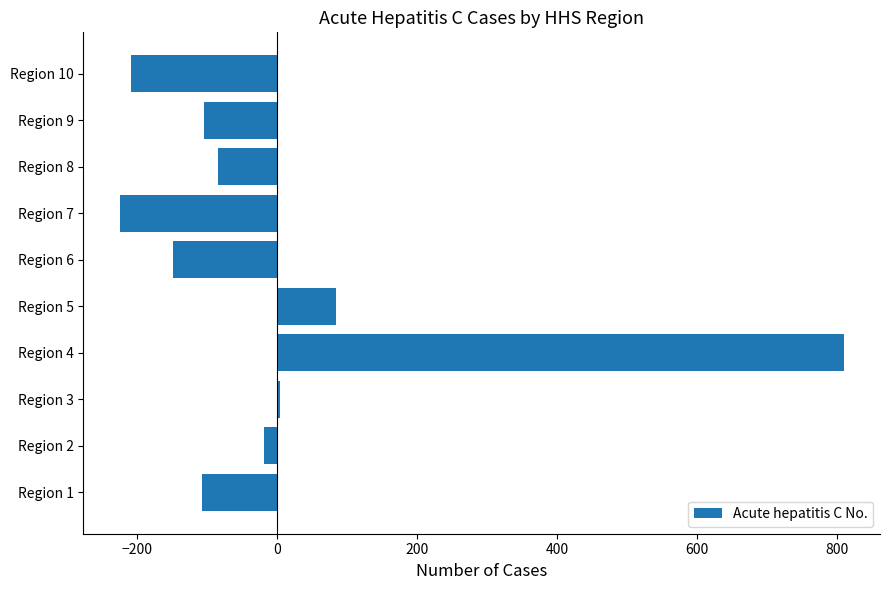

Which has a higher value, Region 5 or Region 7?

Region 5